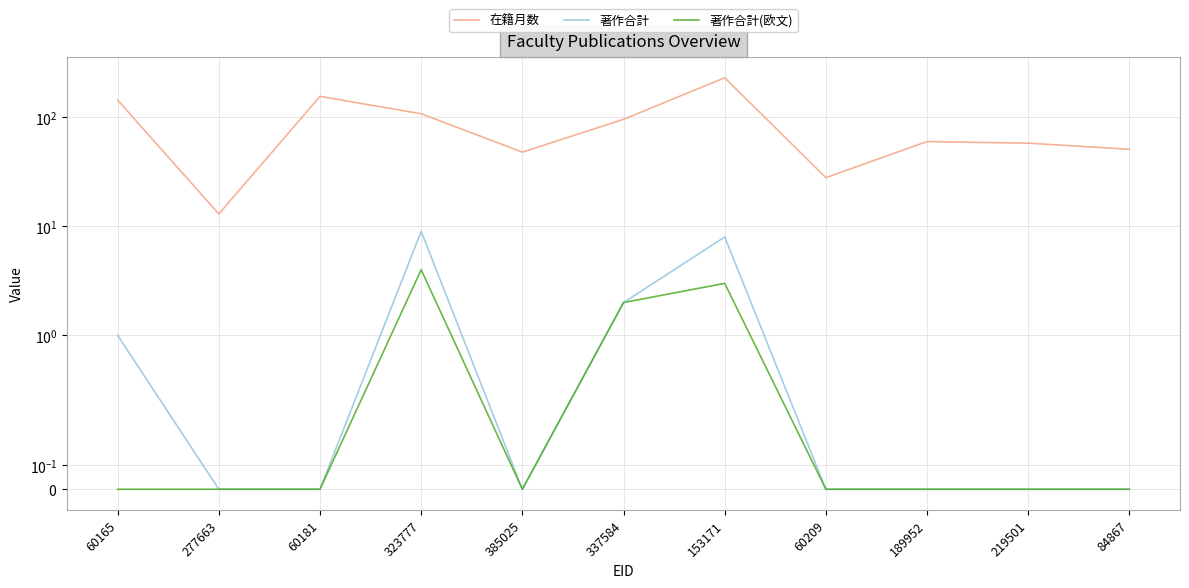

Is the value of 在籍月数 at 385025 greater than the value of 著作合計(欧文) at 189952?

Yes